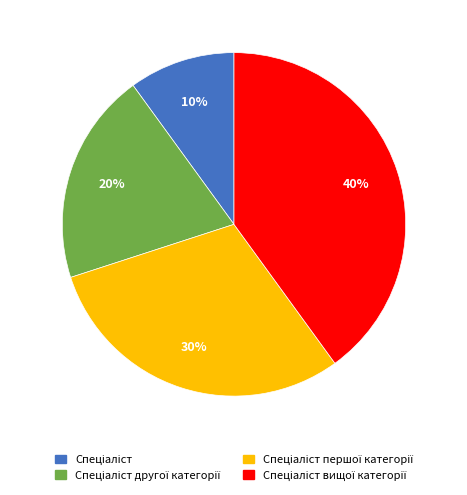

To the nearest percent, what is the difference between the largest and smallest slice percentages?

30%